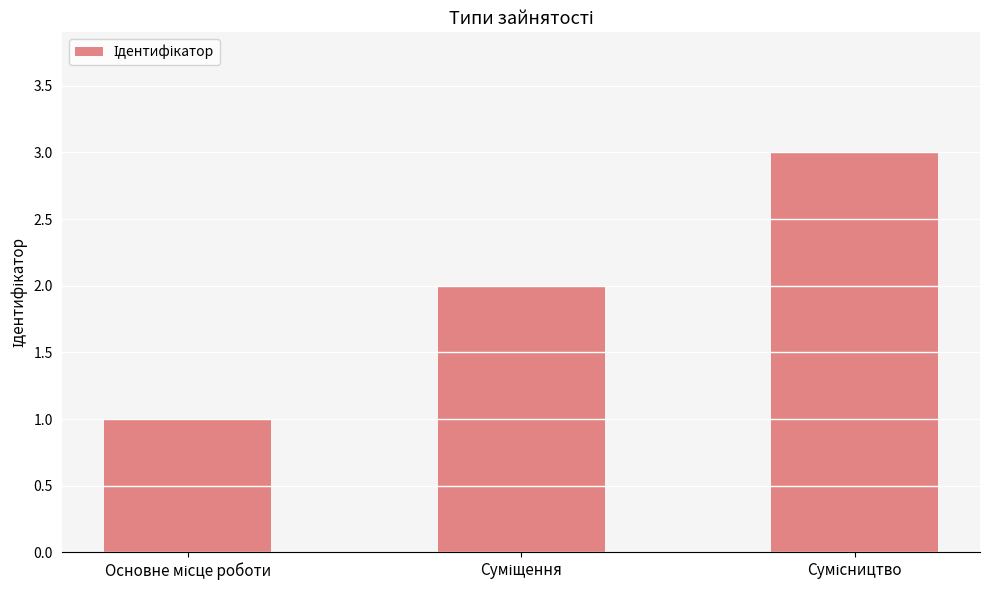

What is the greatest value displayed?

3